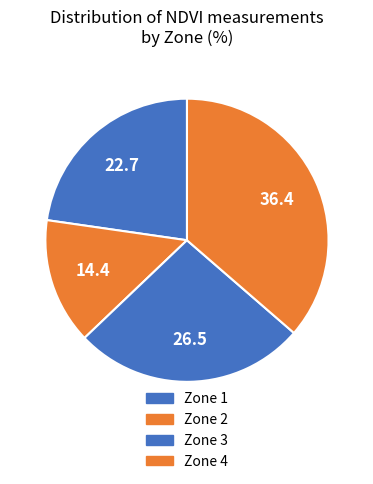

What is the smallest slice in the pie chart?

Zone 2